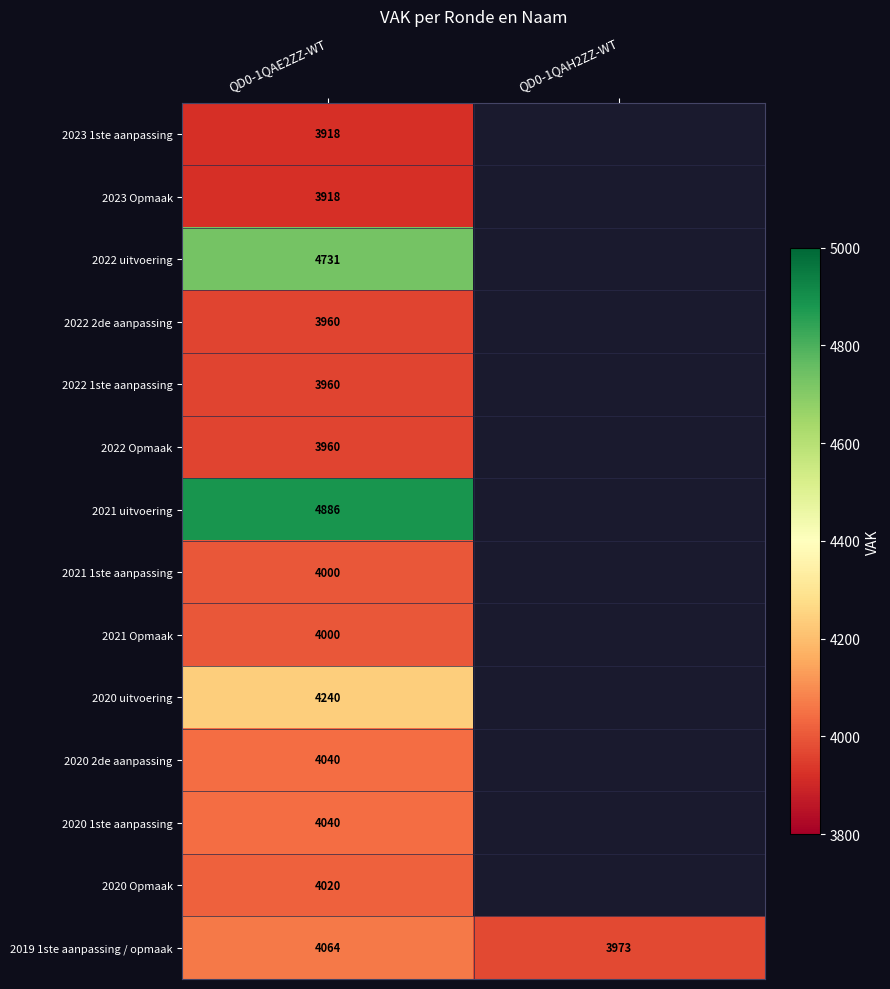

What is the total value across all series at QD0-1QAE2ZZ-WT?

57737